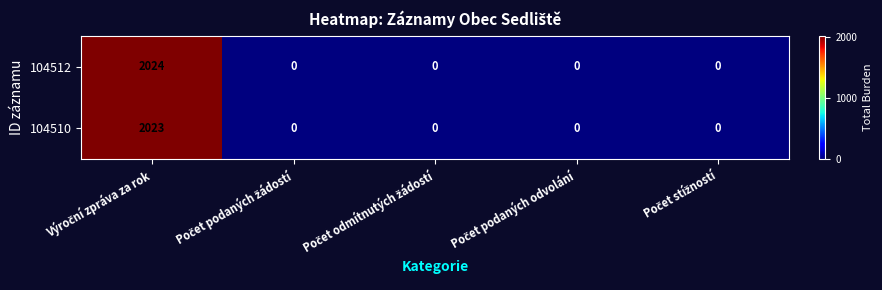

What is the difference between the maximum and second lowest values in the 104512 series?

2024